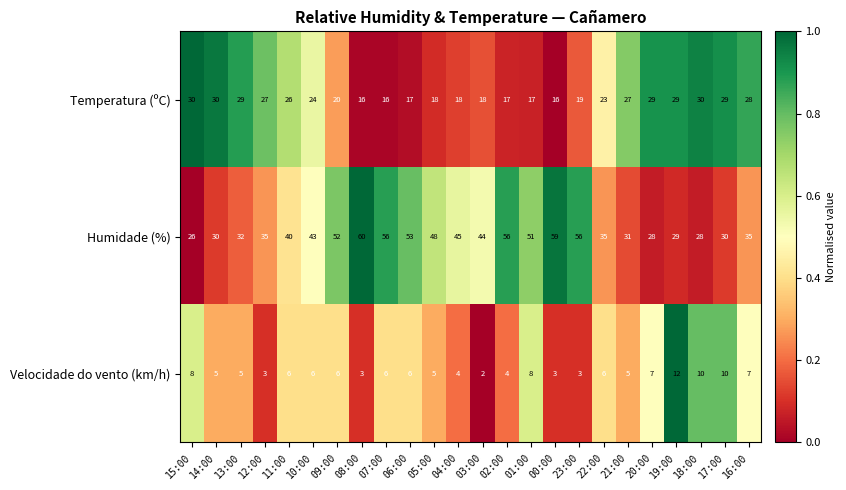

At which label is Humidade (%) closest to 43?

10:00